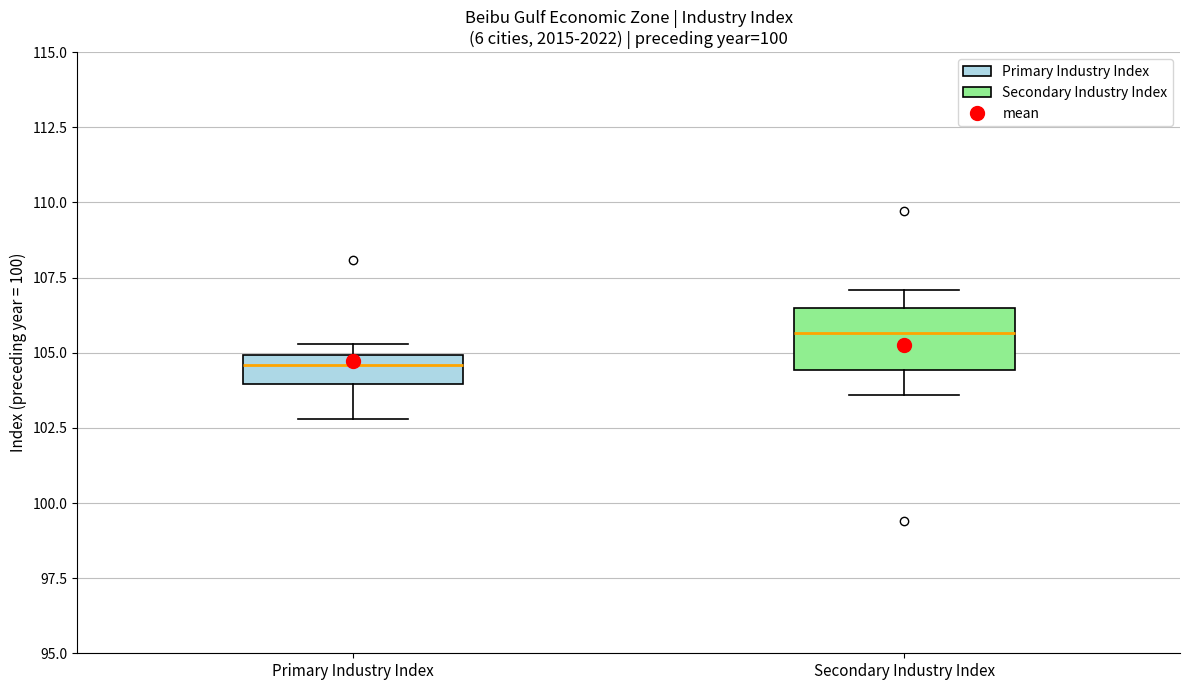

Where is the upper edge of the box for Primary Industry Index on the y-axis? The values are not printed on the chart, so give them approximately, as read against the axis.

105.0